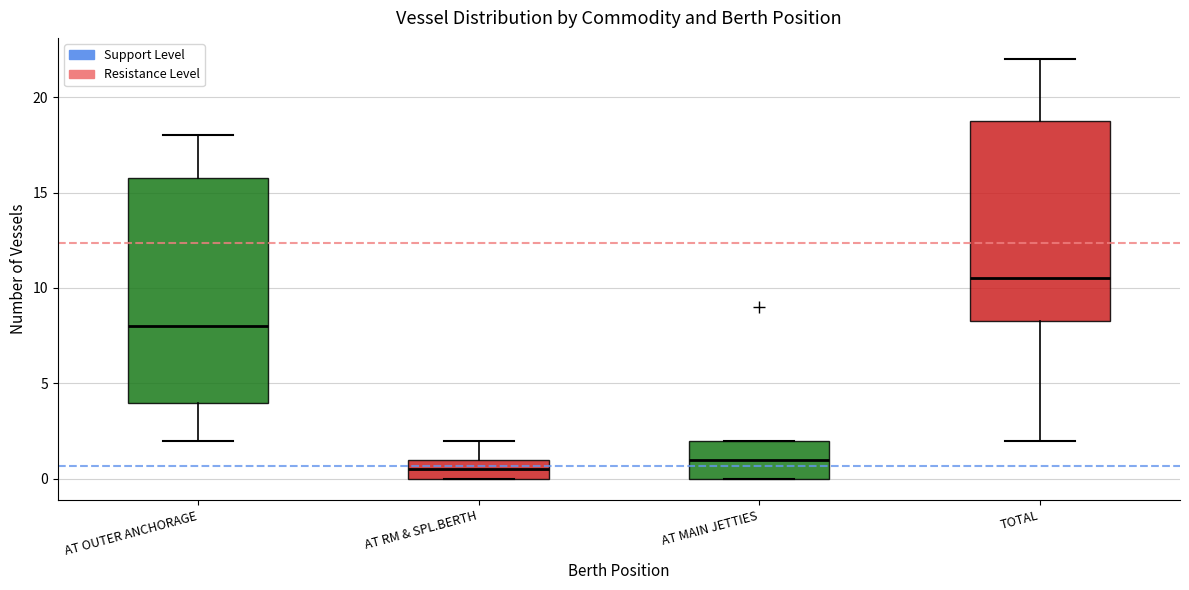

Reading left to right, read every box against the y-axis: the position of its median line, the range the box covers, and the ends of its whiskers. The values are not printed on the chart, so give them approximately, as read against the axis.

AT OUTER ANCHORAGE: median 8.0, box 4.0 to 16.0, whiskers 2.0 to 18.0
AT RM & SPL.BERTH: median 0.5, box 0.0 to 1.0, whiskers 0.0 to 2.0
AT MAIN JETTIES: median 1.0, box 0.0 to 2.0, whiskers 0.0 to 2.0
TOTAL: median 10.5, box 8.5 to 19.0, whiskers 2.0 to 22.0